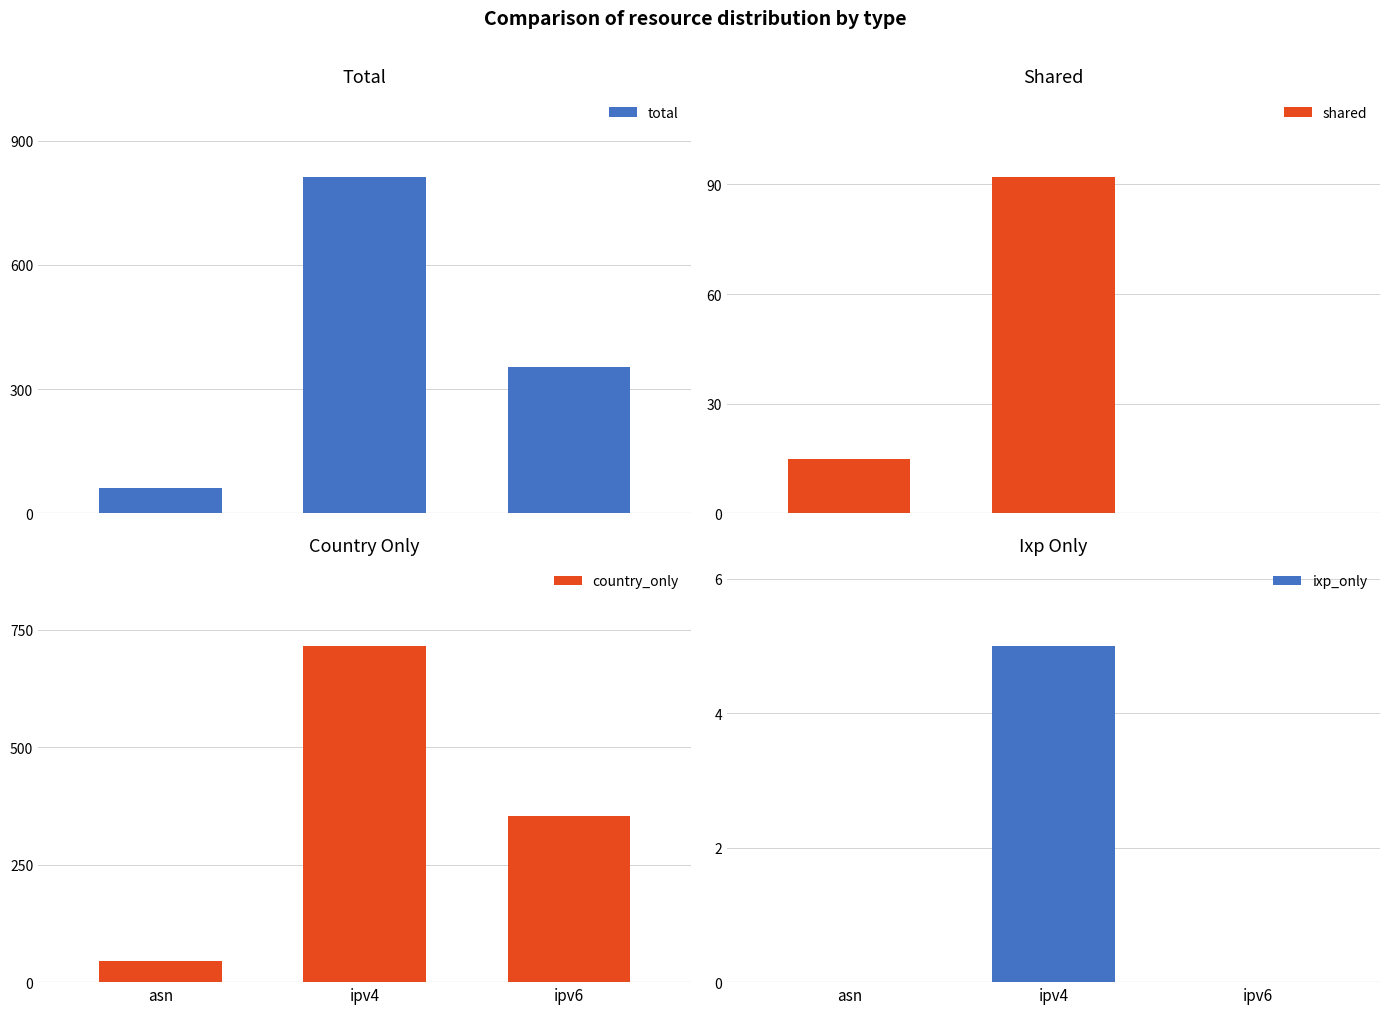

Rank the series at ipv4 from highest to lowest value.

total, country_only, shared, ixp_only